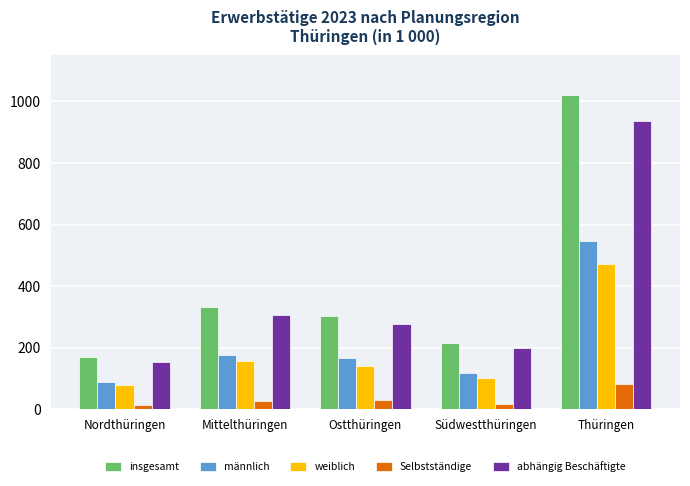

What is the average value of the weiblich series?

189